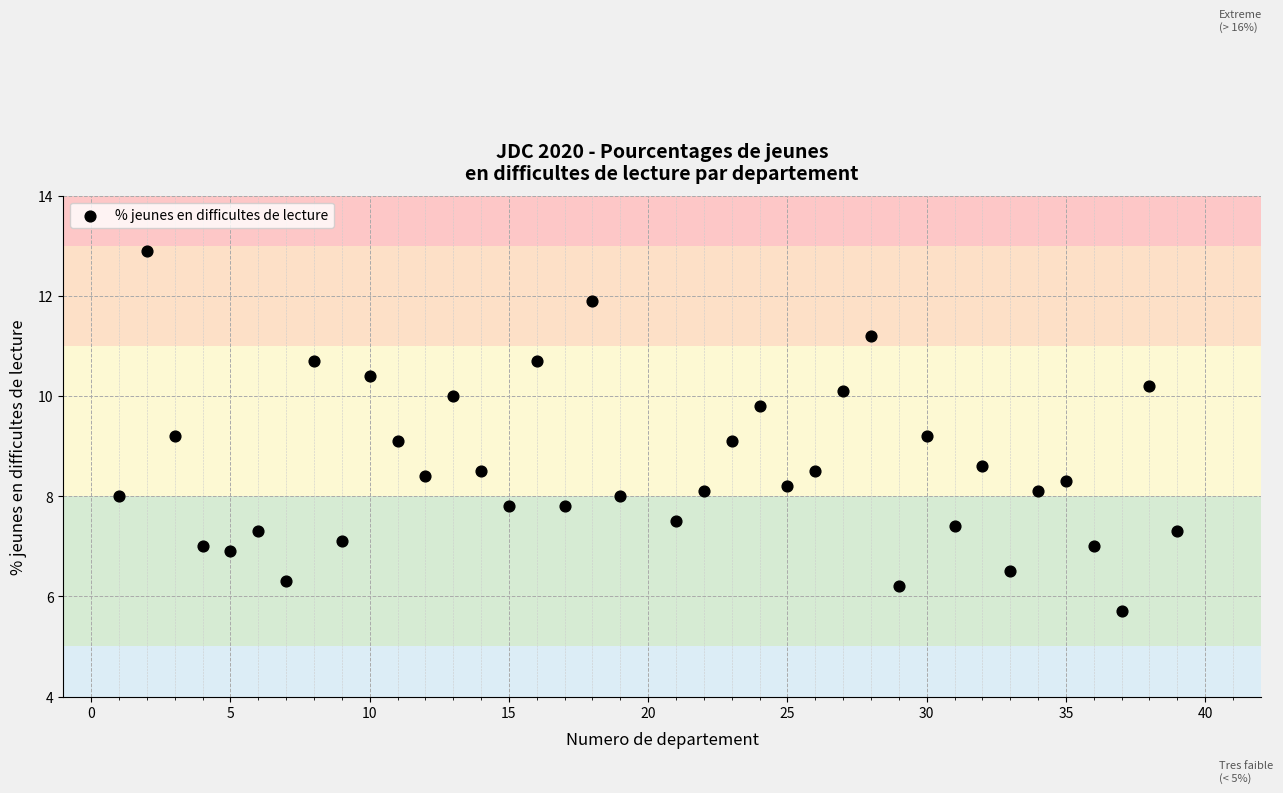

What is the range of X values (max minus min)?

38.0